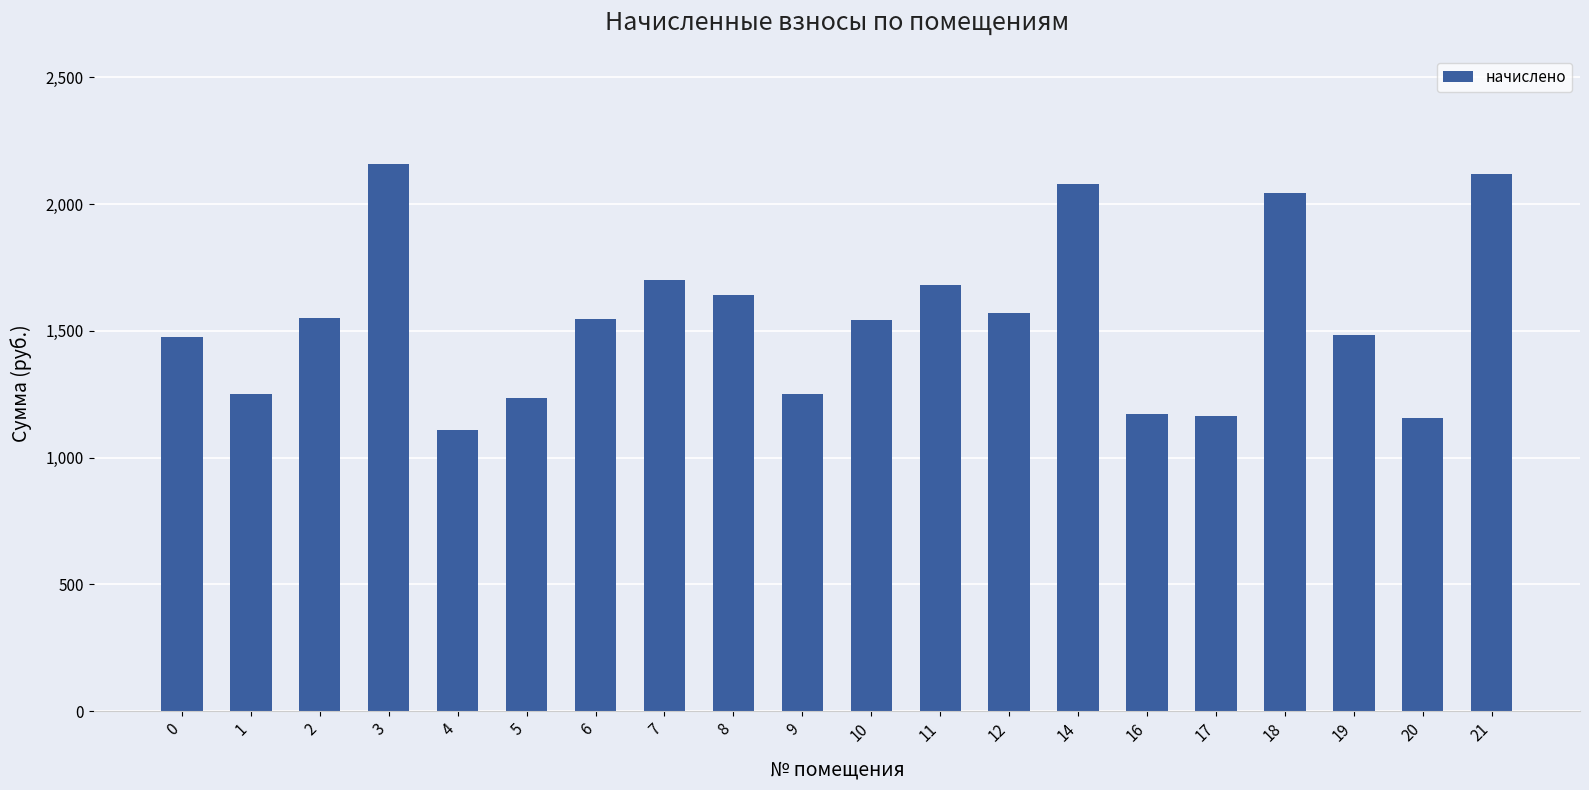

Approximately how many times larger is the value at 17 compared to 19?

0.8